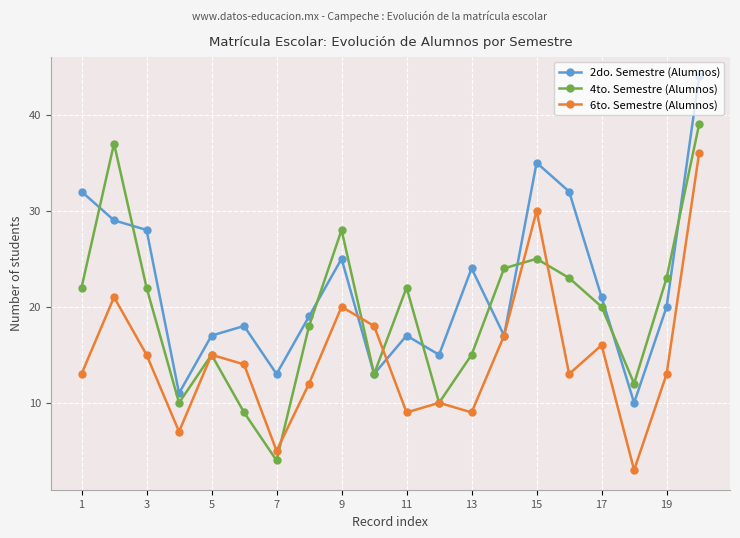

Rank the series by their average value, from highest to lowest.

2do. Semestre (Alumnos), 4to. Semestre (Alumnos), 6to. Semestre (Alumnos)